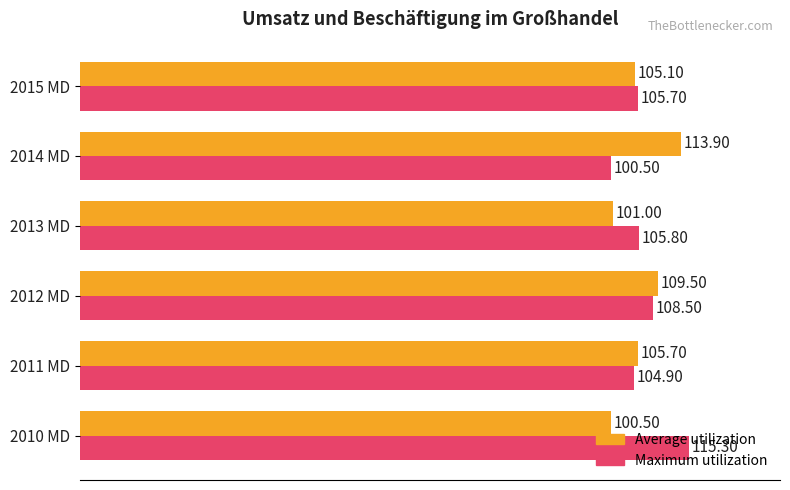

Which series changed the most between 2011 MD and 2015 MD?

Maximum utilization